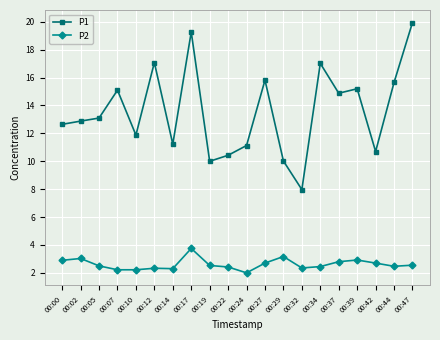

How many lines are shown in the chart?

2